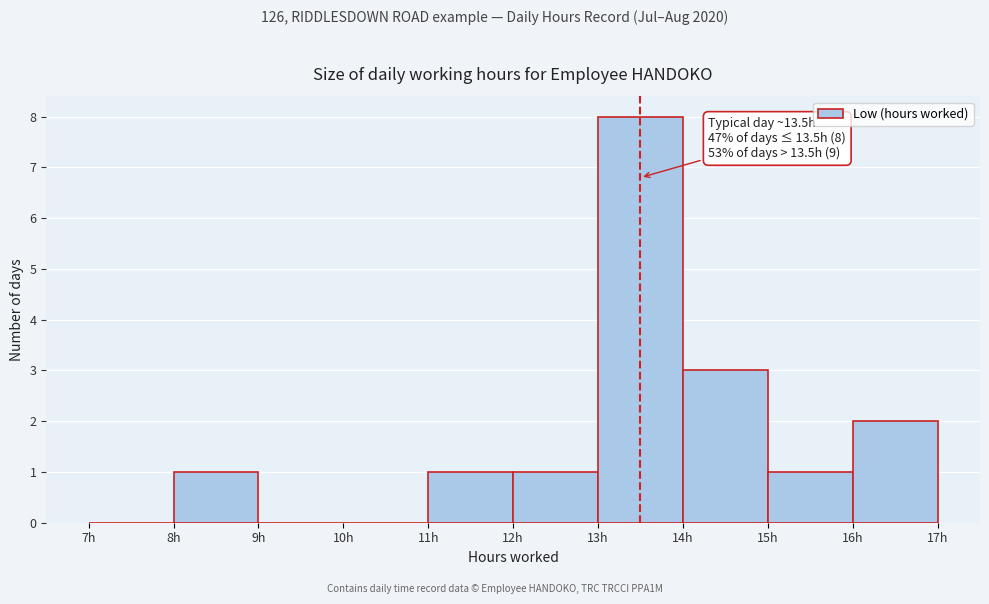

Over which range of the x-axis is the bar tallest?

13 to 14